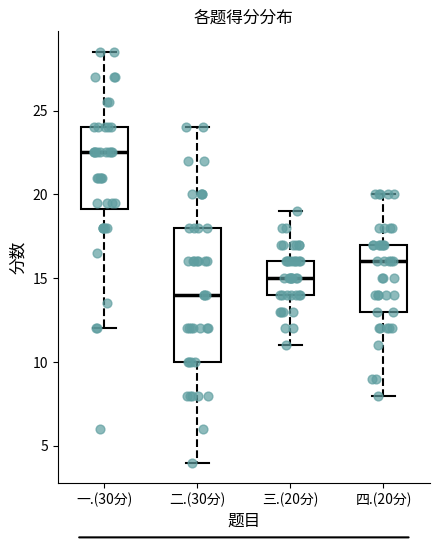

Comparing the boxes themselves (not the whiskers), which one is the tallest?

二.(30分)